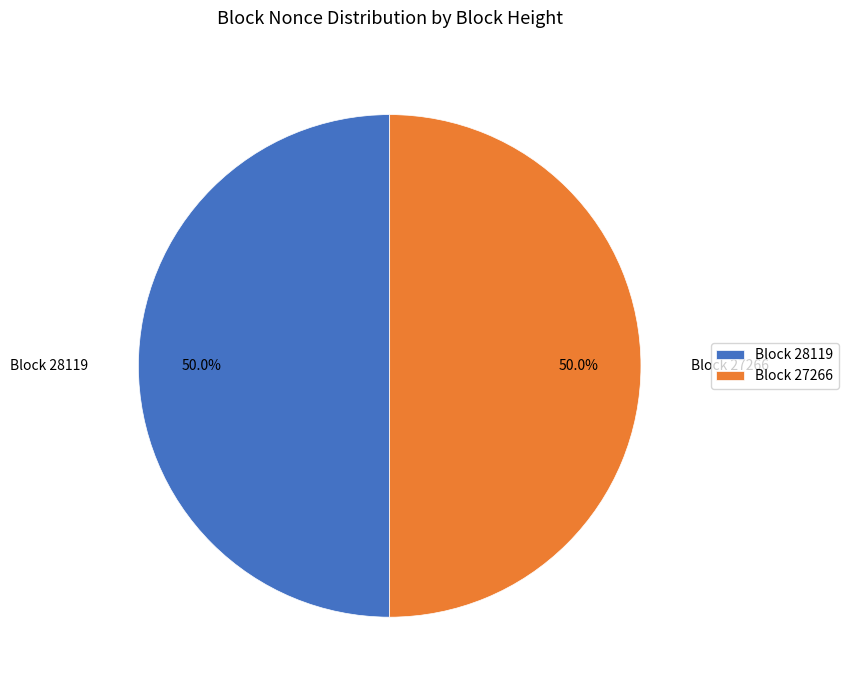

Combined, what portion of the pie is Block 27266 and Block 28119?

100.0%